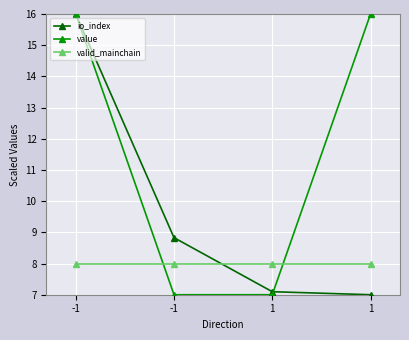

Is it true that value equals 16.0 at 1?

True